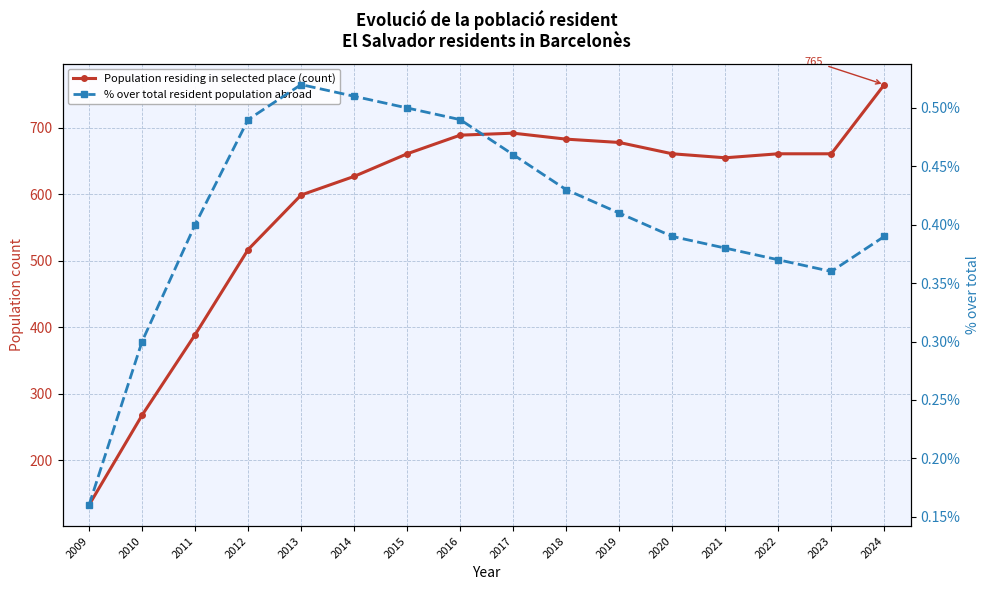

How many lines are shown in the chart?

2